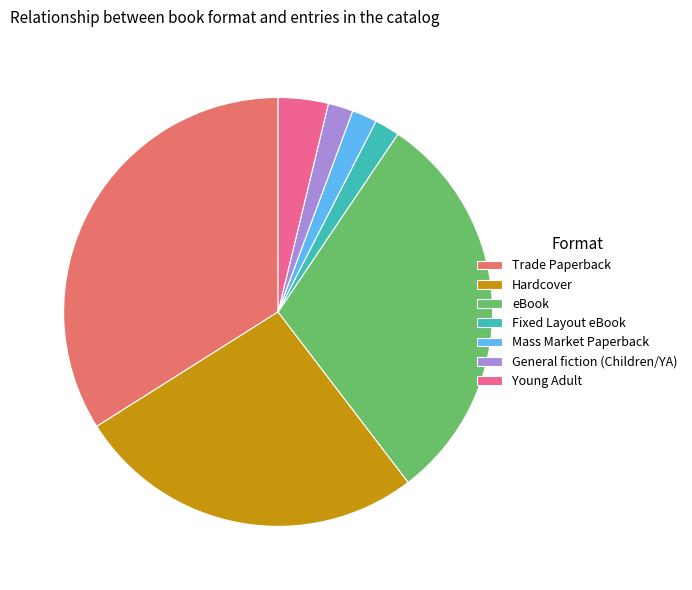

What is the ratio of the value at Young Adult to the value at Mass Market Paperback?

2.0